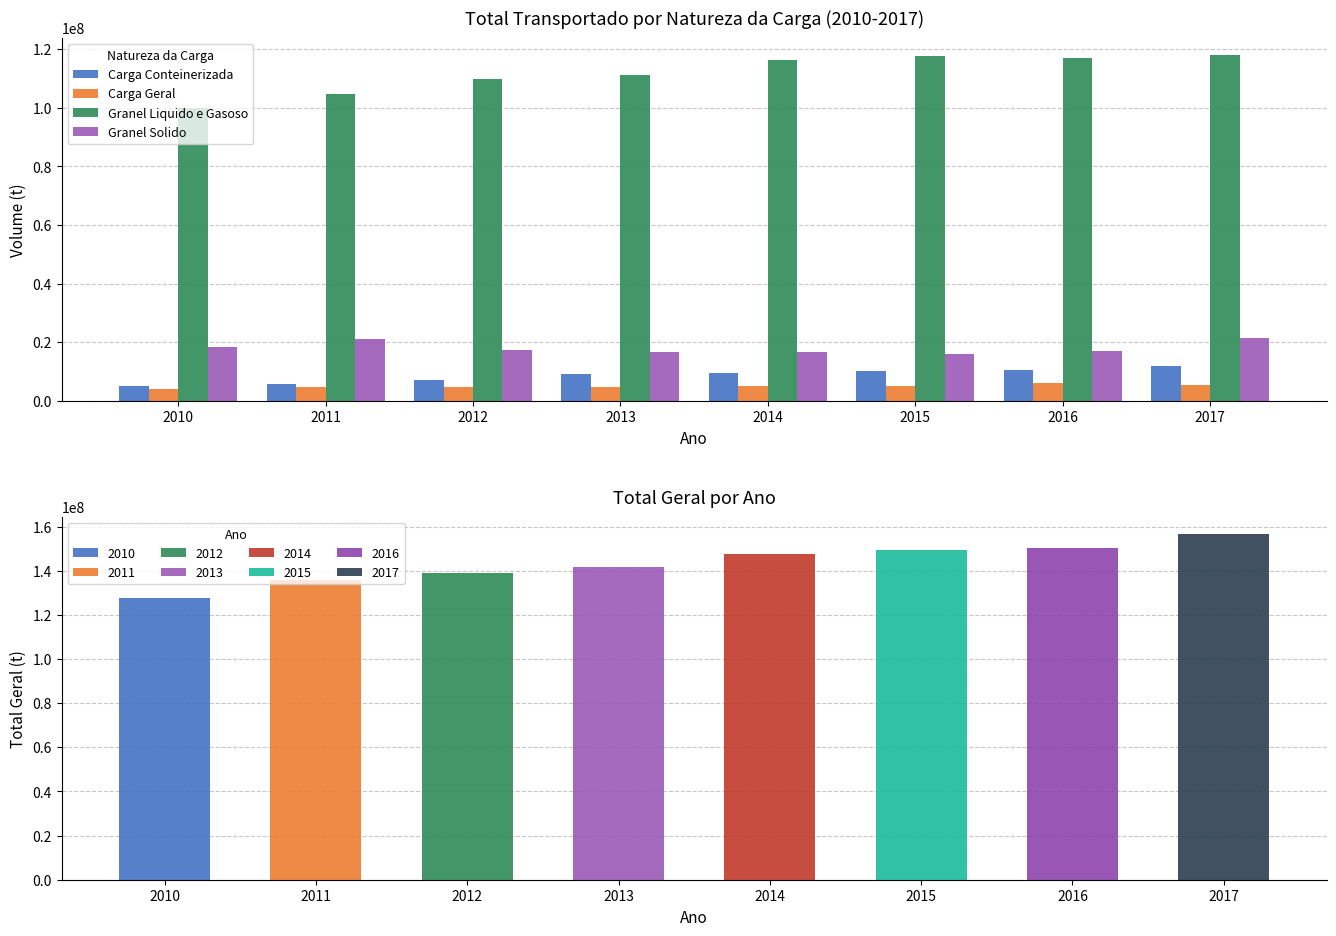

The value of Carga Conteinerizada at 2015 is 16086596.9. True or false?

False